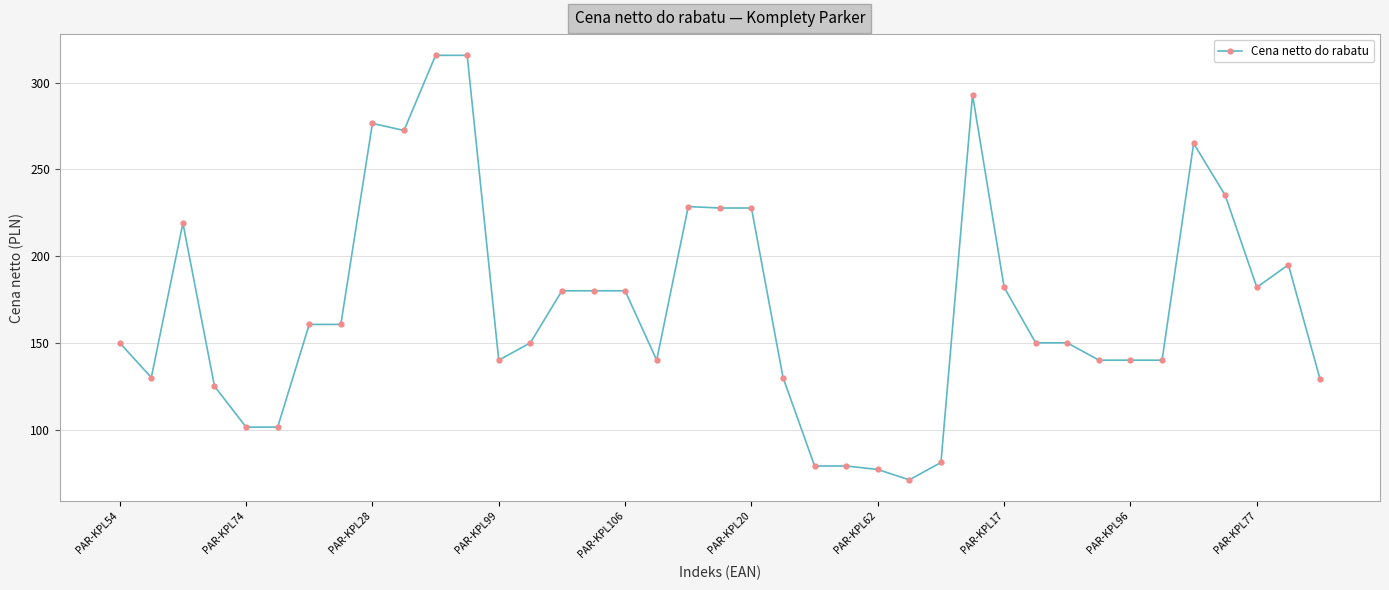

What is the value of the 27th point from the left?

81.0